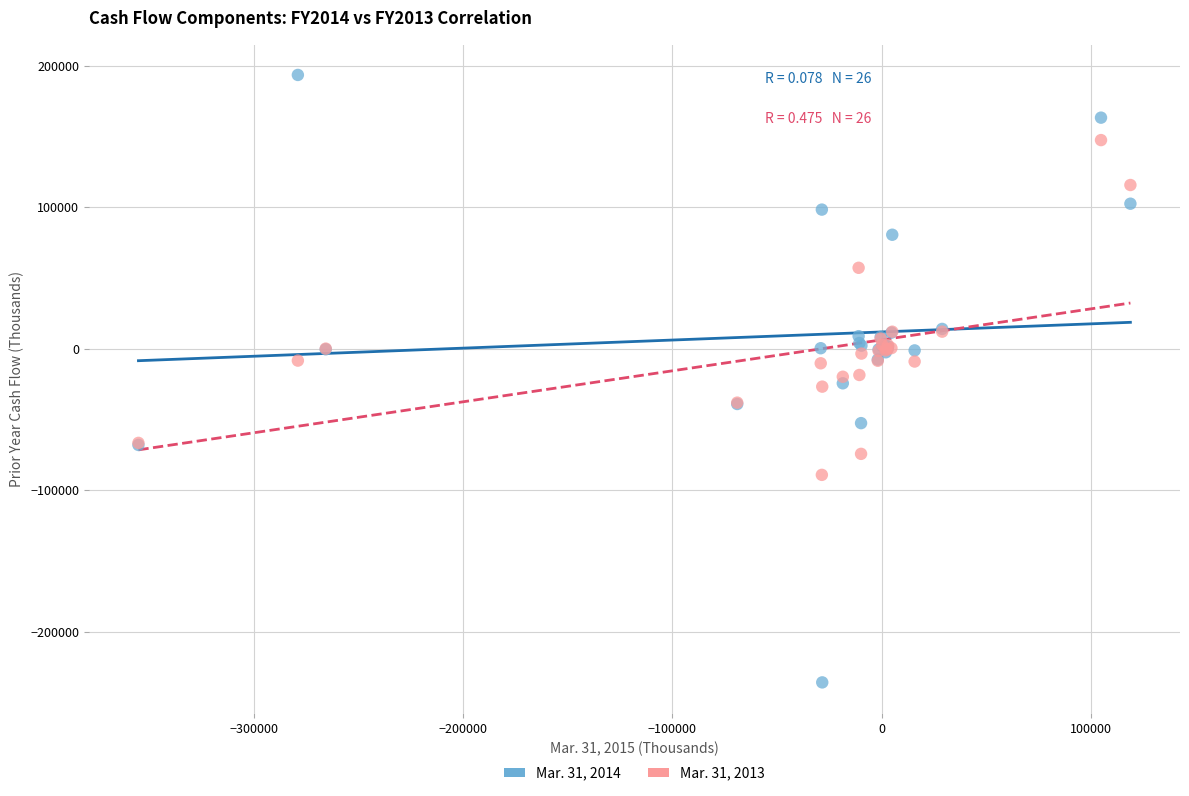

What is the X range (max minus min) for the scatter plot?

474005